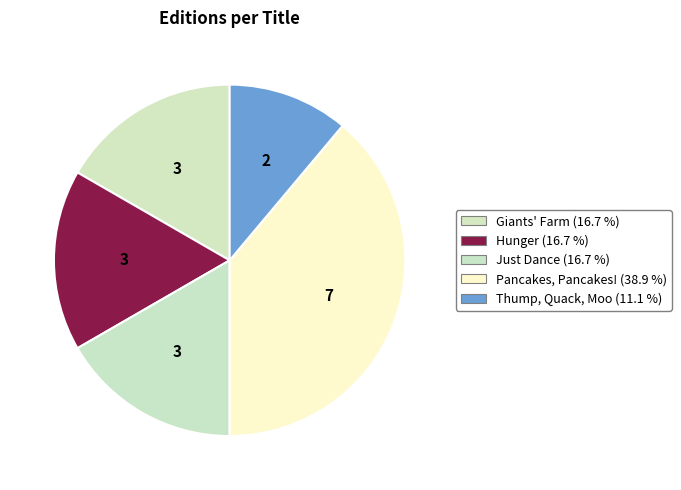

How many slices are in this pie chart?

5